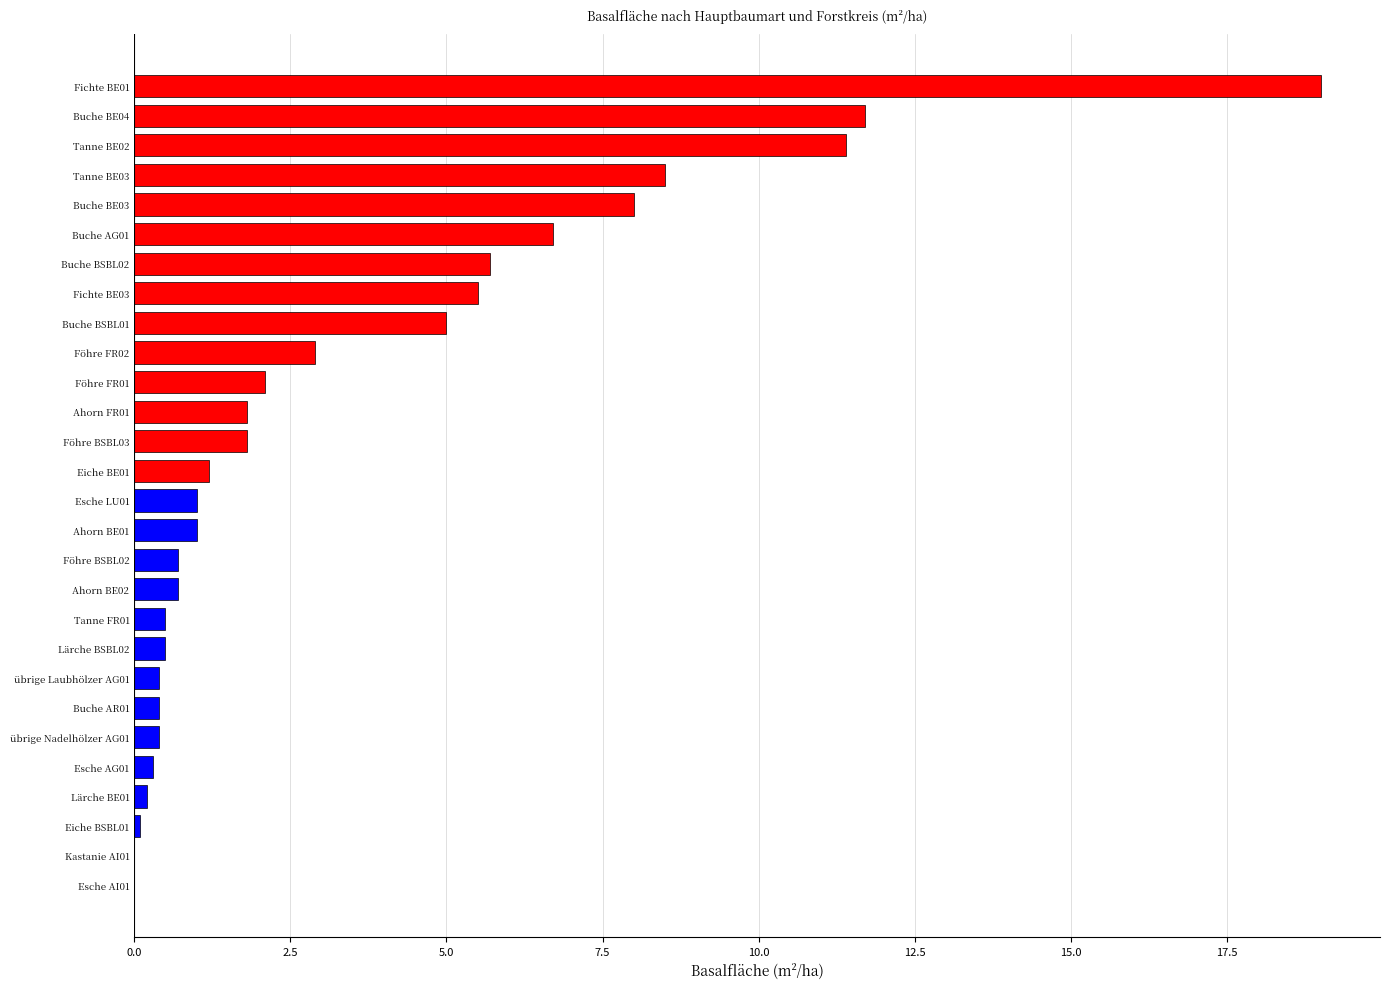

The chart shows a value of 19.0 at Fichte BE01. True or false?

True